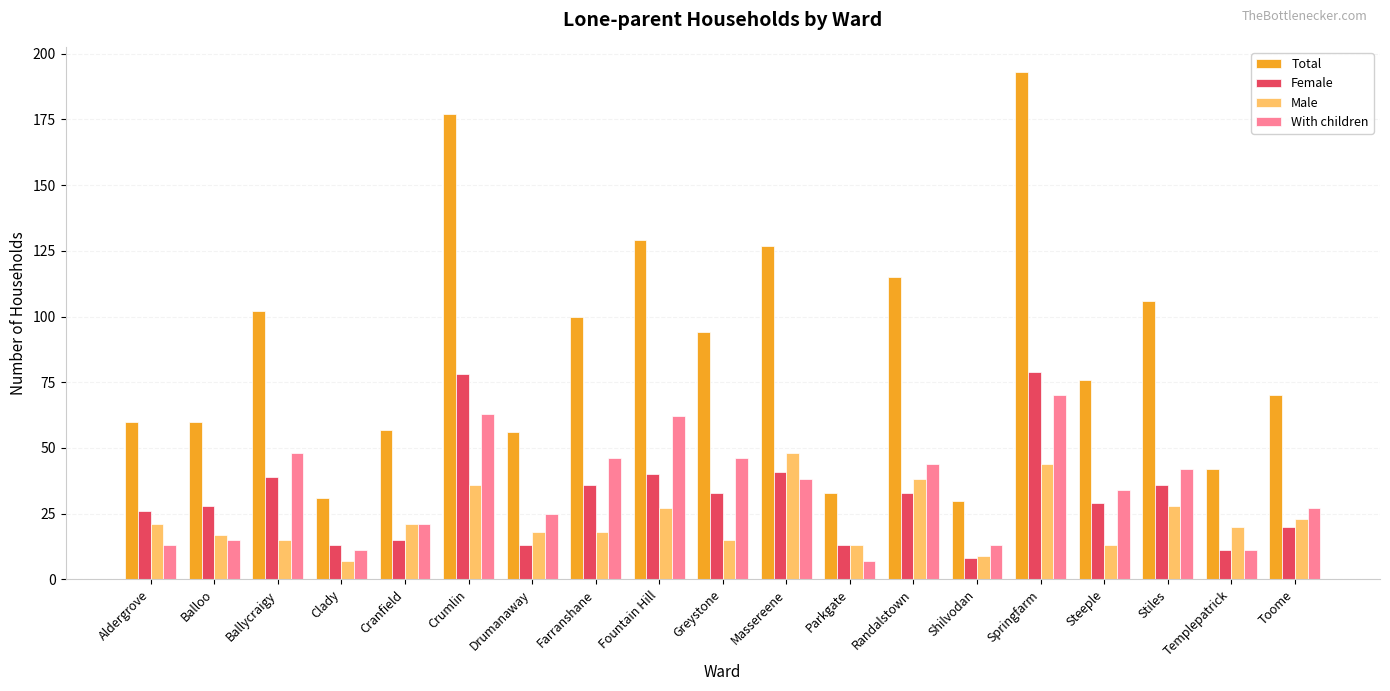

Reading left to right, transcribe all the data shown in this chart.

Total: 60	60	102	31	57	177	56	100	129	94	127	33	115	30	193	76	106	42	70
Female: 26	28	39	13	15	78	13	36	40	33	41	13	33	8	79	29	36	11	20
Male: 21	17	15	7	21	36	18	18	27	15	48	13	38	9	44	13	28	20	23
With children: 13	15	48	11	21	63	25	46	62	46	38	7	44	13	70	34	42	11	27